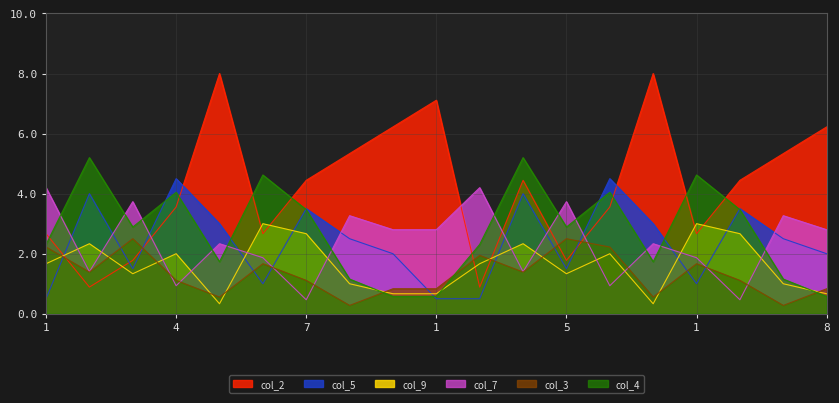

At 2, list the series in order from smallest to largest.

col_2, col_3, col_7, col_9, col_5, col_4